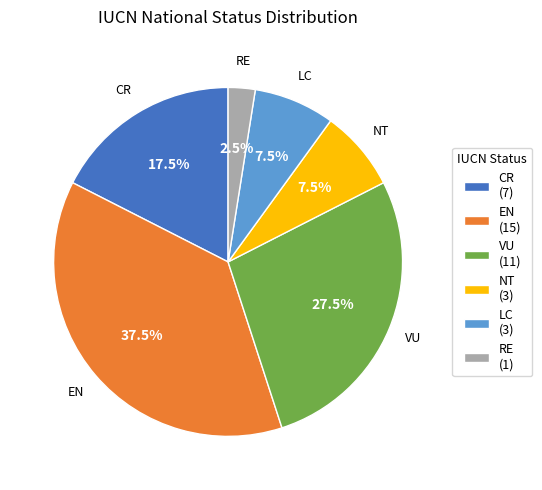

How much of the chart is everything except EN?

62.5%